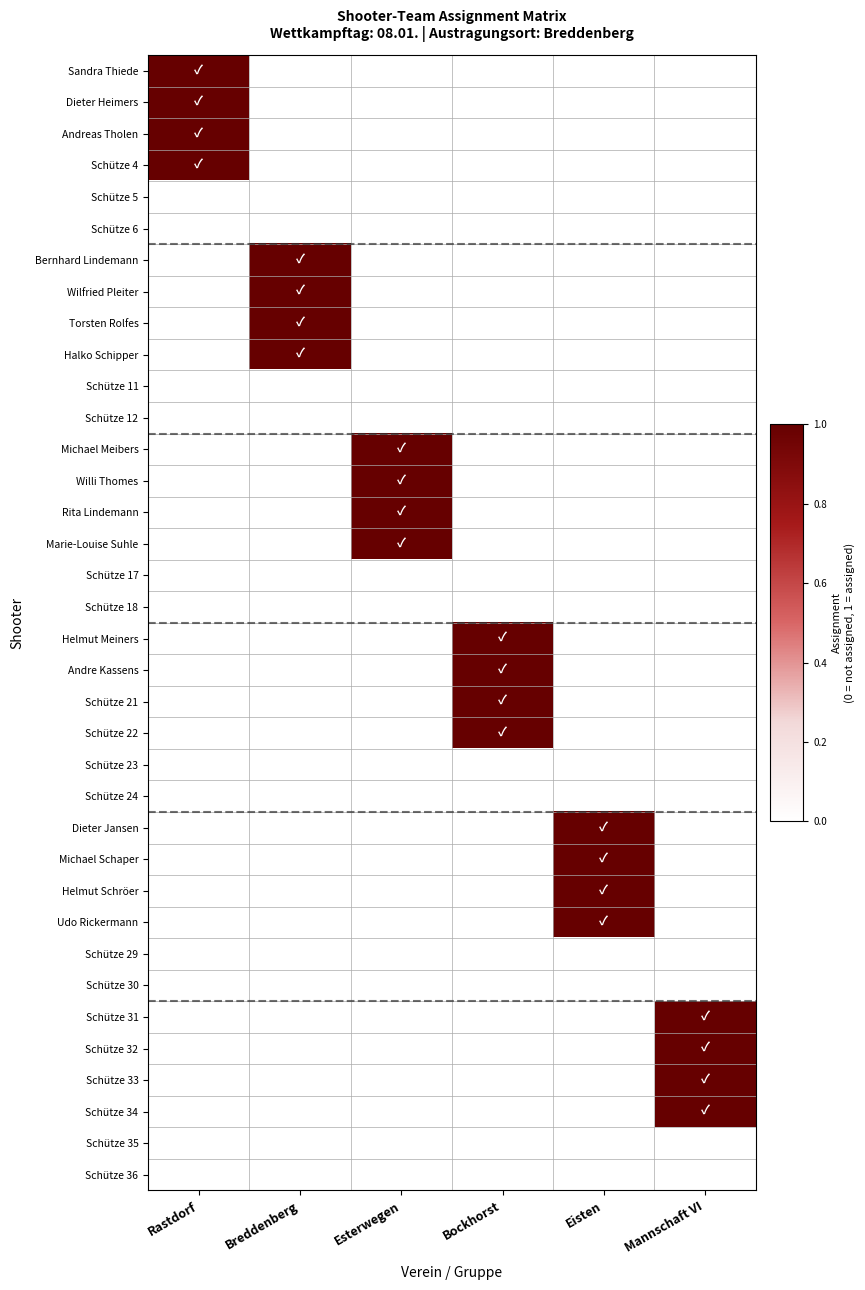

Rank the series by their maximum value, from highest to lowest.

Sandra Thiede, Dieter Heimers, Andreas Tholen, Schütze 4, Bernhard Lindemann, Wilfried Pleiter, Torsten Rolfes, Halko Schipper, Michael Meibers, Willi Thomes, Rita Lindemann, Marie-Louise Suhle, Helmut Meiners, Andre Kassens, Schütze 21, Schütze 22, Dieter Jansen, Michael Schaper, Helmut Schröer, Udo Rickermann, Schütze 31, Schütze 32, Schütze 33, Schütze 34, Schütze 5, Schütze 6, Schütze 11, Schütze 12, Schütze 17, Schütze 18, Schütze 23, Schütze 24, Schütze 29, Schütze 30, Schütze 35, Schütze 36